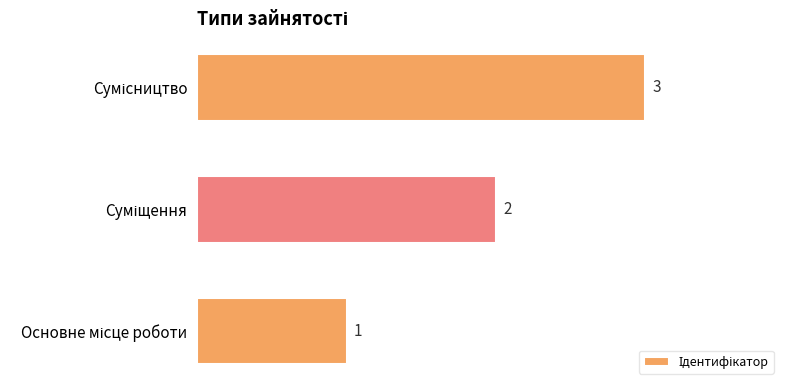

Count the number of categories in the chart.

3